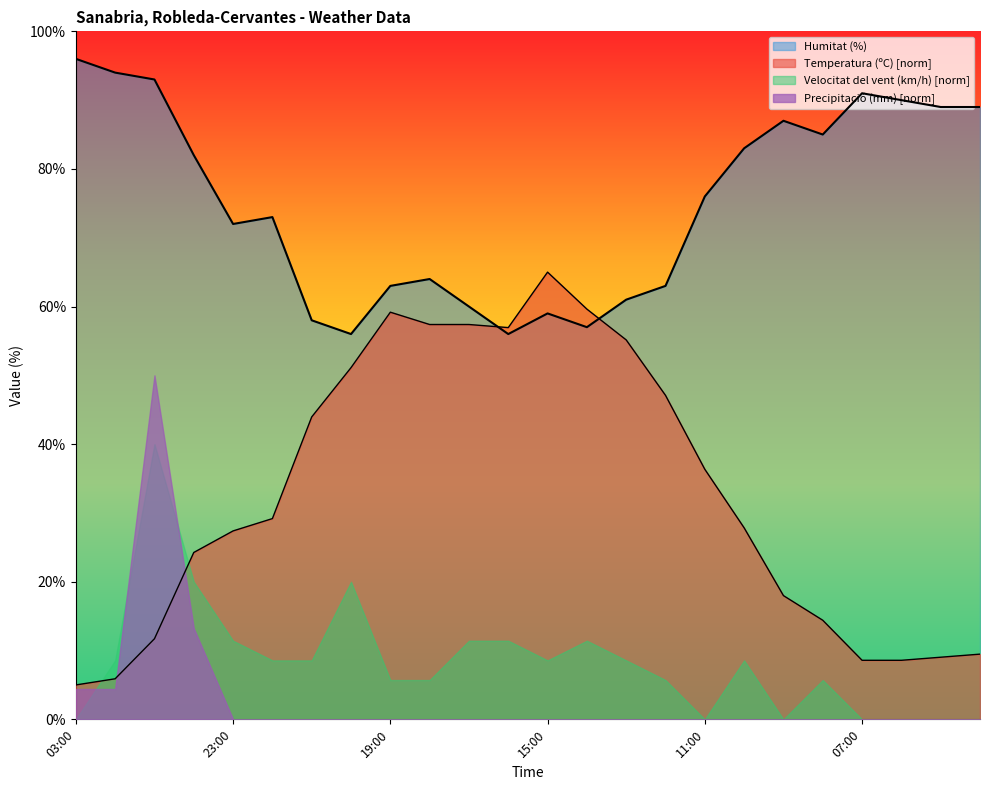

True or false: Humitat (%) has more than 1 points higher than both neighbors.

True